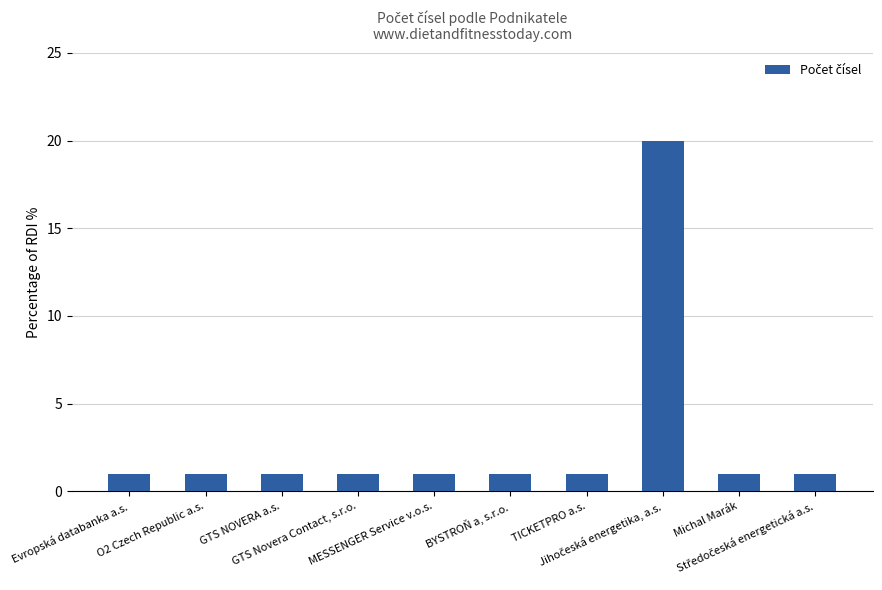

Reading left to right, transcribe all the data shown in this chart.

1	1	1	1	1	1	1	20	1	1